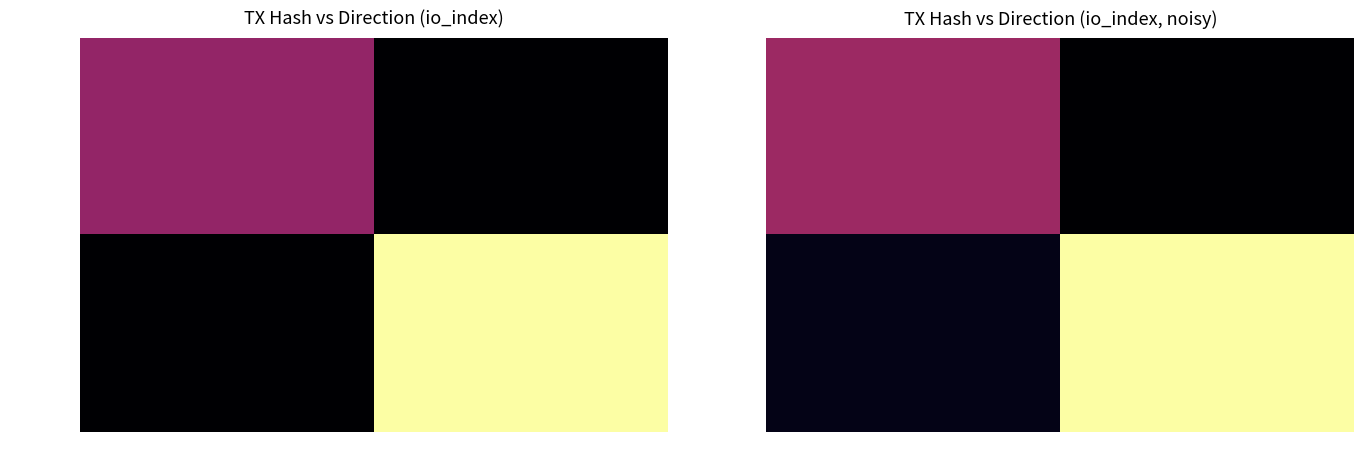

At which label does 85c28fb5… first exceed 5?

1